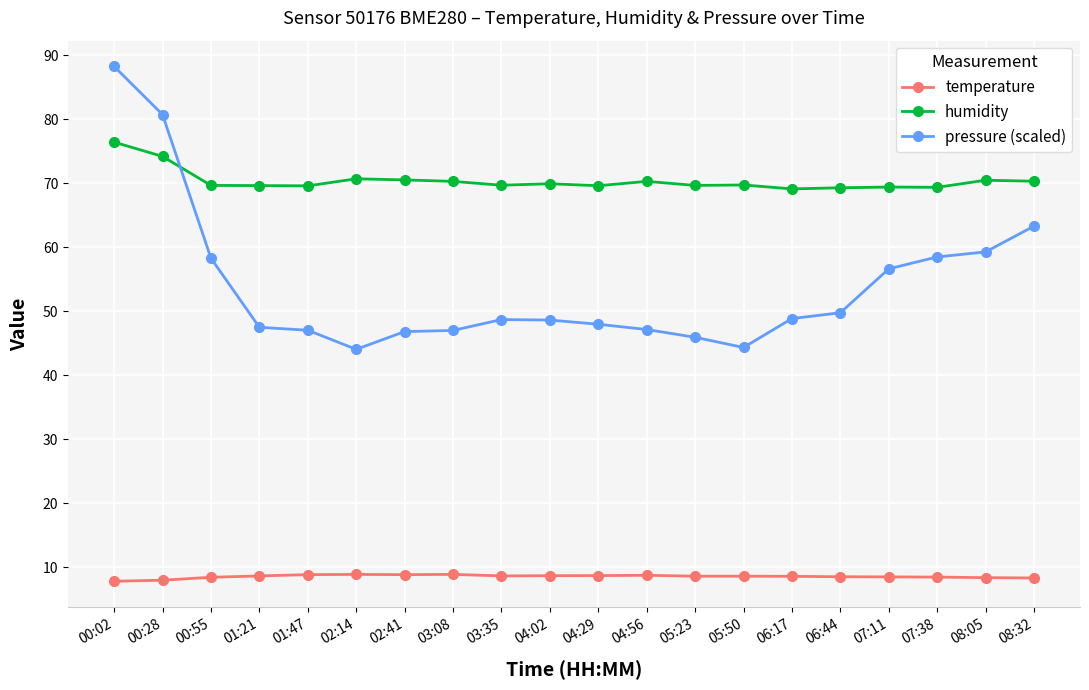

Rank the series by their average value, from lowest to highest.

temperature, pressure (scaled), humidity